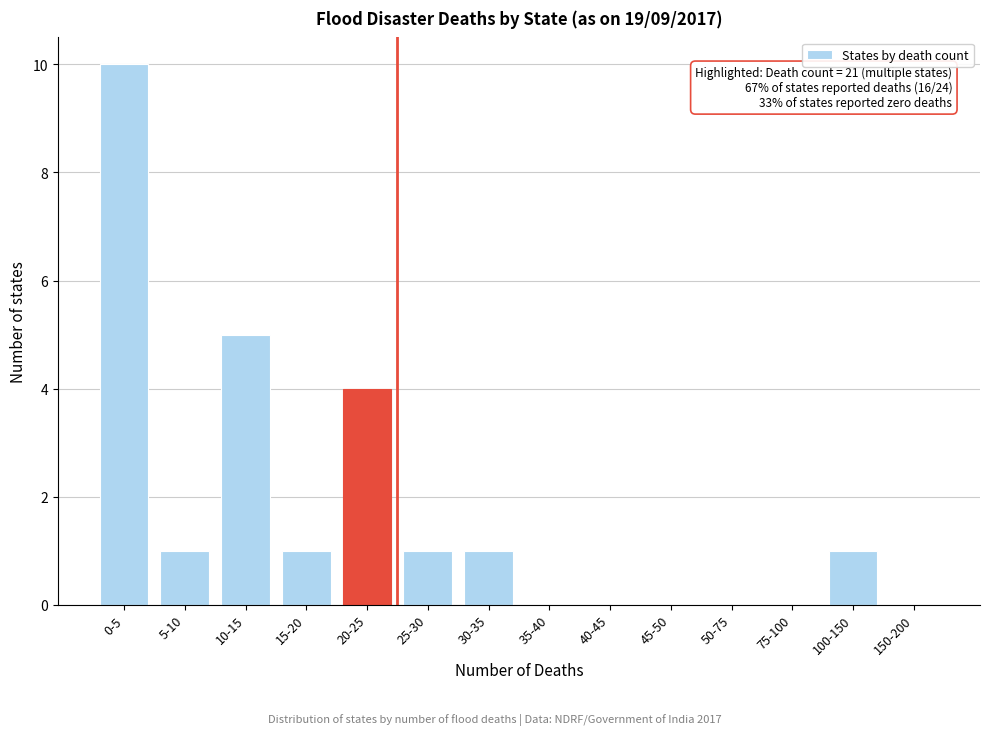

Reading left to right, extract all data points from this chart.

0-5=10	5-10=1	10-15=5	15-20=1	20-25=4	25-30=1	30-35=1	35-40=0	40-45=0	45-50=0	50-75=0	75-100=0	100-150=1	150-200=0